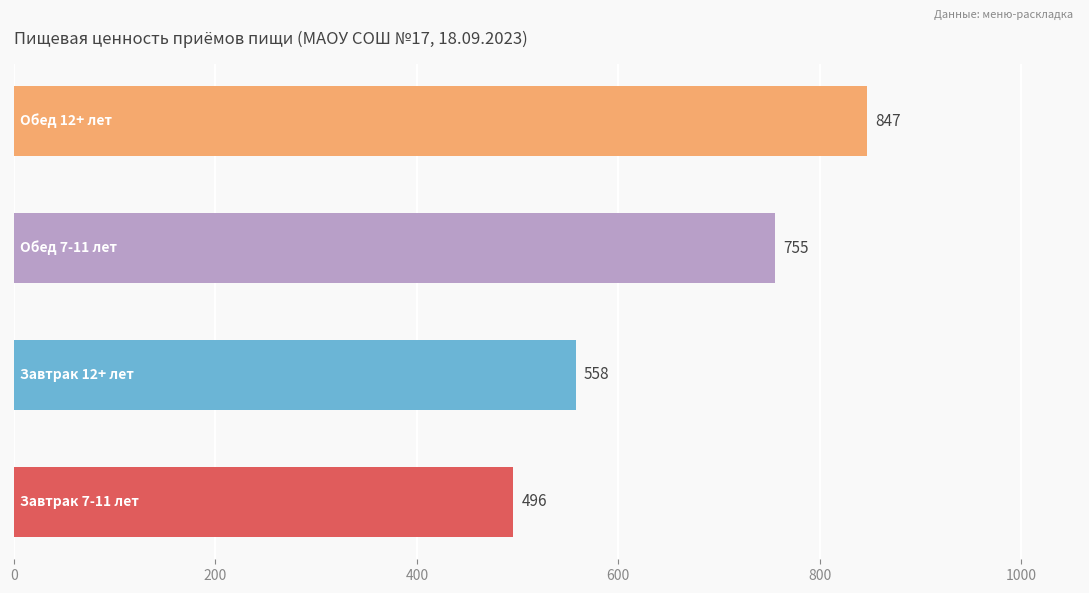

How many data points are less than 755?

2